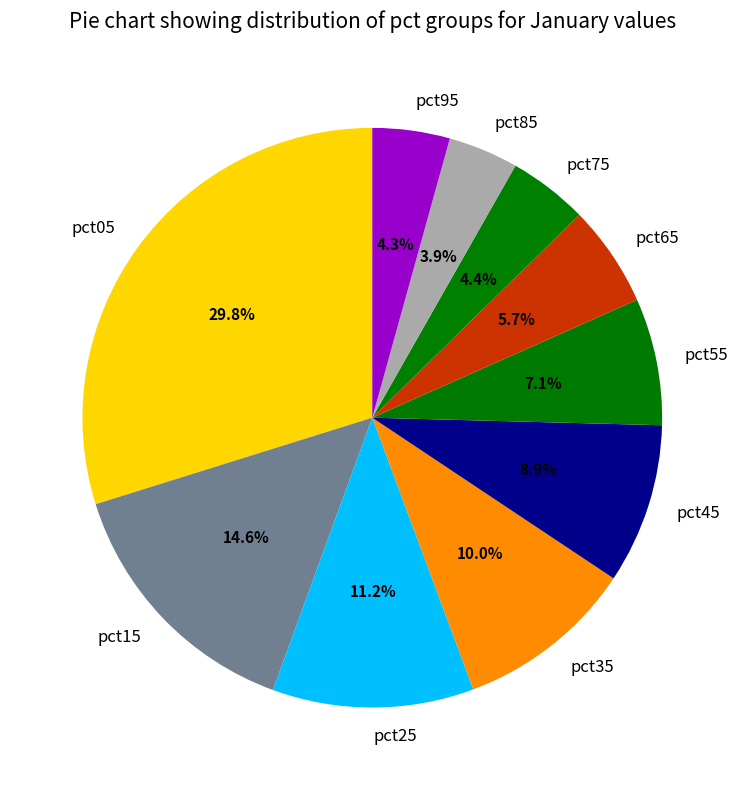

Combined, do pct15 and pct45 account for over 50%?

No